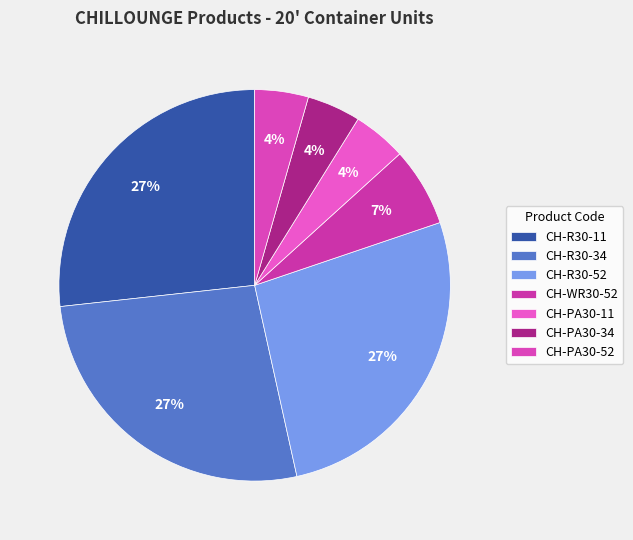

To the nearest percent, what is the difference between the largest and smallest slice percentages?

22%